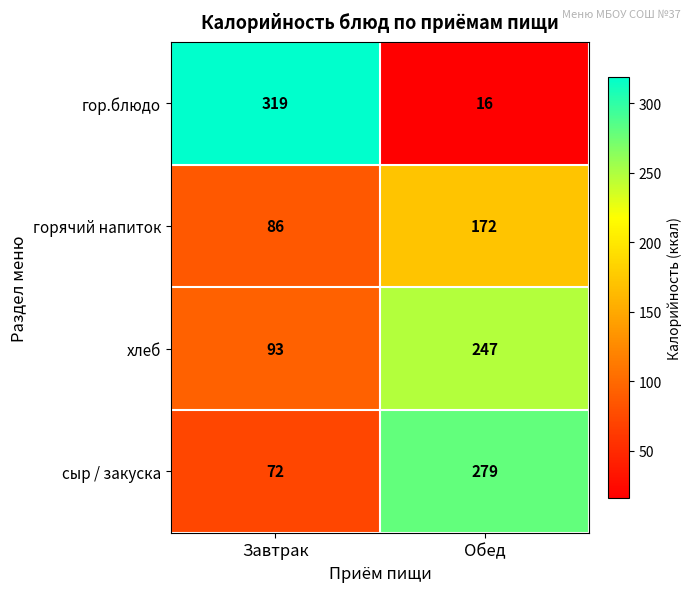

The гор.блюдо series shows 319 at Завтрак. True or false?

True